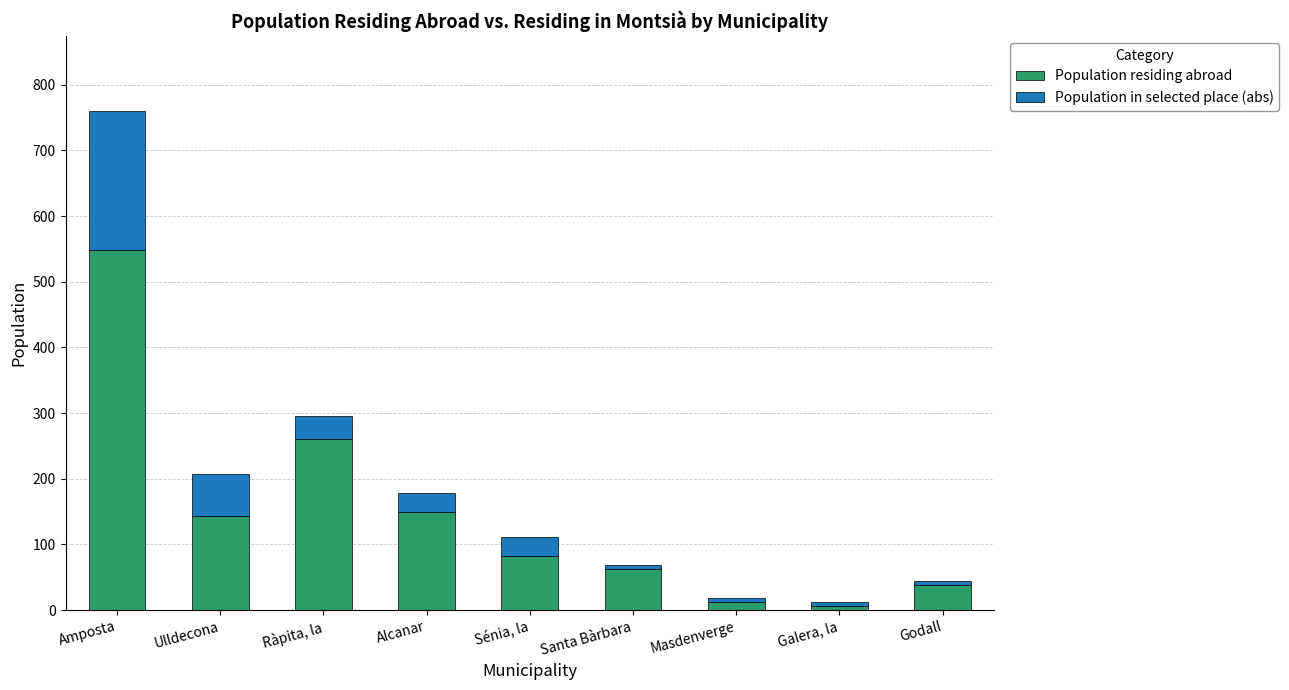

What is the difference between the maximum and minimum values in the Population residing abroad series?

542